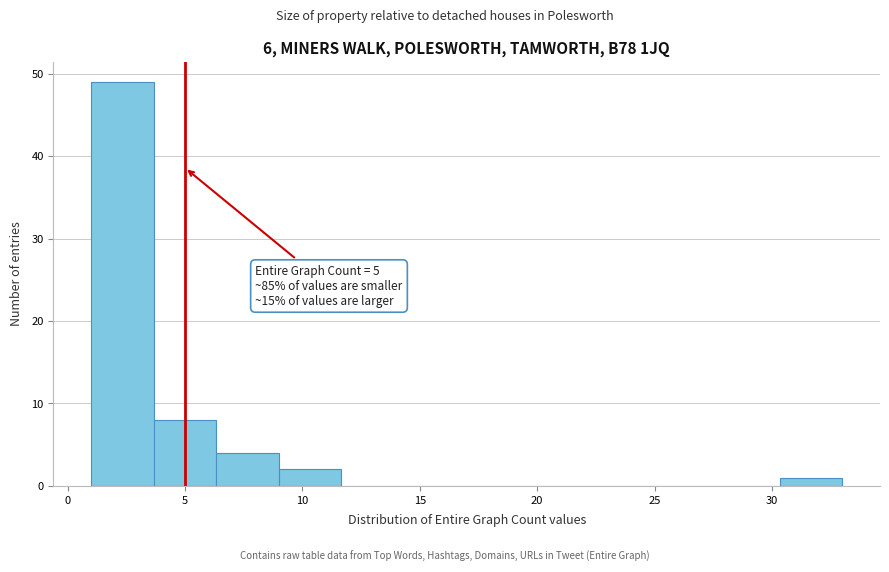

Over which range of the x-axis is the bar tallest?

1.0 to 3.5